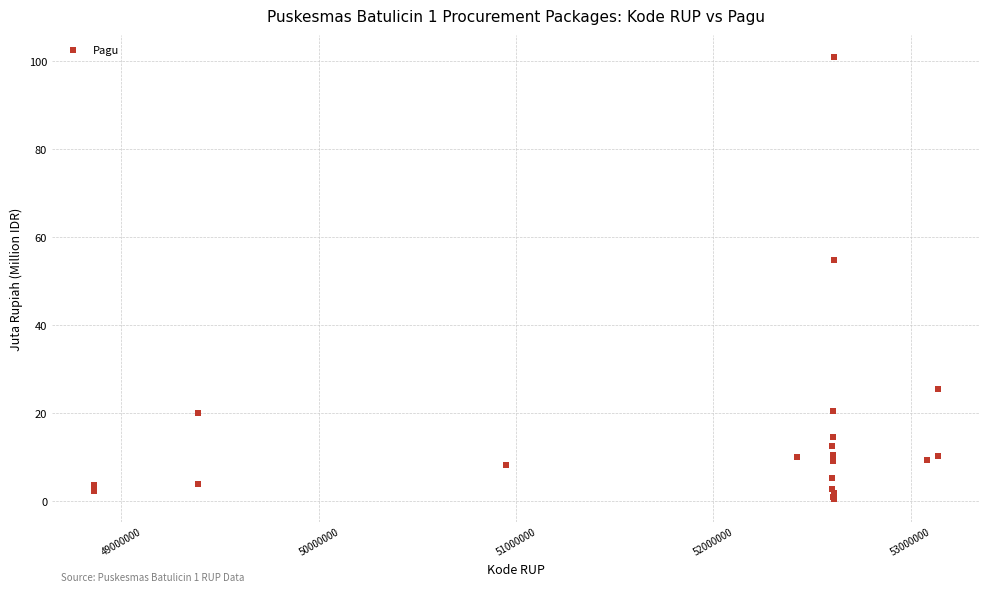

What Y value in the scatter plot is closest to 50?

54.6